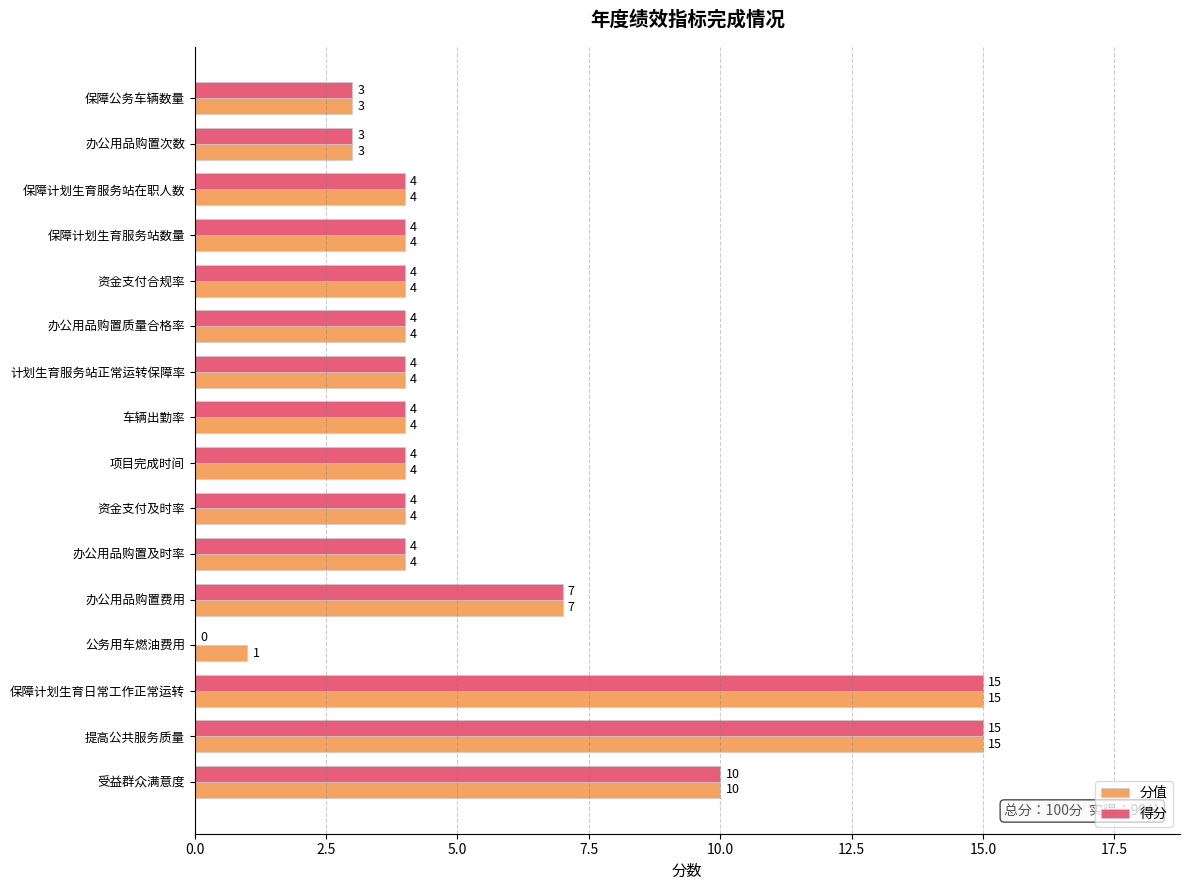

The value of 得分 at 保障计划生育服务站在职人数 is 1. True or false?

False